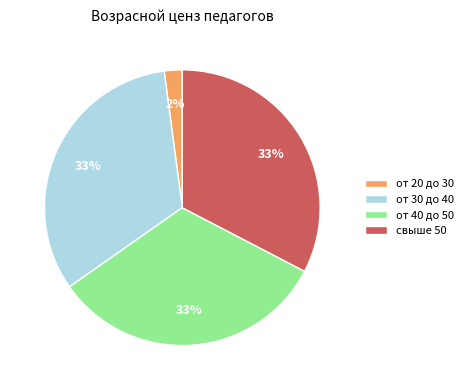

Does от 30 до 40 account for over 50% of the chart?

No